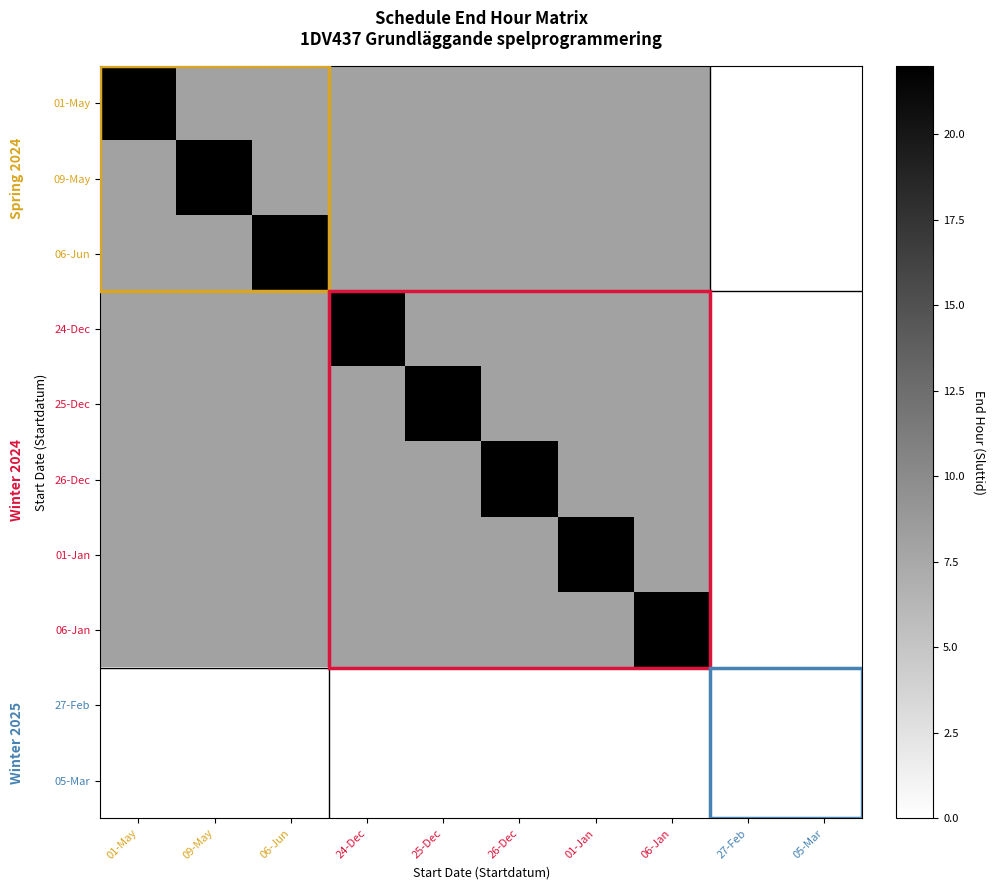

Which series has the largest range (max minus min)?

01-May